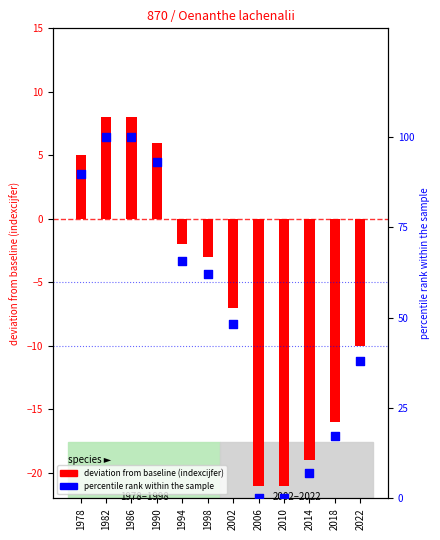

Which has a higher value, 1986 or 1994?

1986